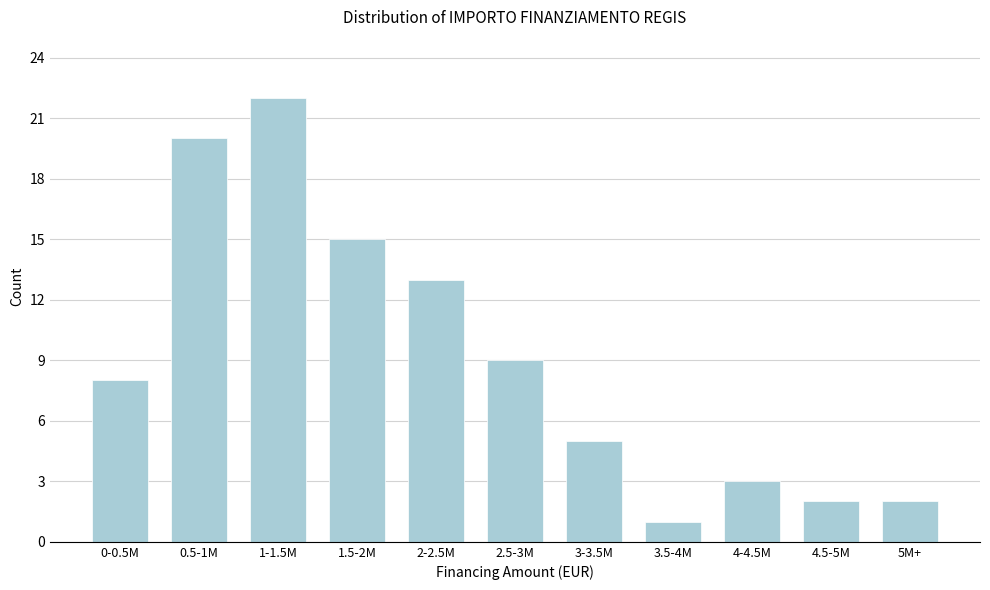

Reading right to left, transcribe all the data shown in this chart.

5M+=2	4.5-5M=2	4-4.5M=3	3.5-4M=1	3-3.5M=5	2.5-3M=9	2-2.5M=13	1.5-2M=15	1-1.5M=22	0.5-1M=20	0-0.5M=8